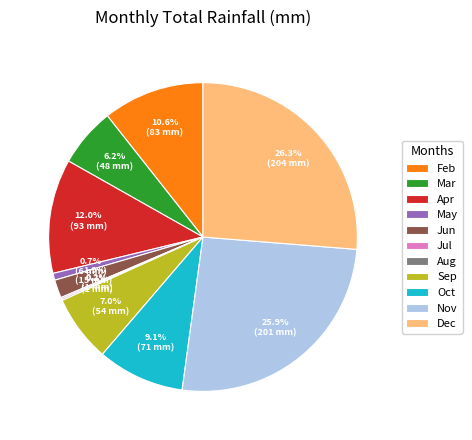

To the nearest percent, what is the difference between the largest and smallest slice percentages?

26%